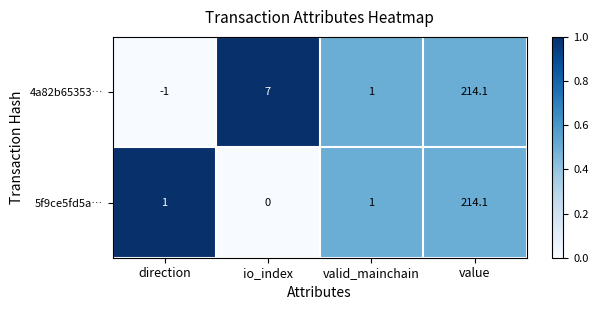

True or false: 4a82b65353… has a value of 214.1 at value.

True